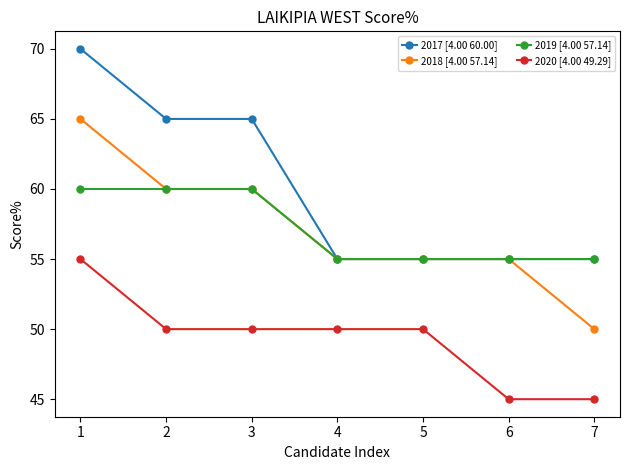

Between 3 and 6, which series saw the biggest shift?

2017 [4.00 60.00]